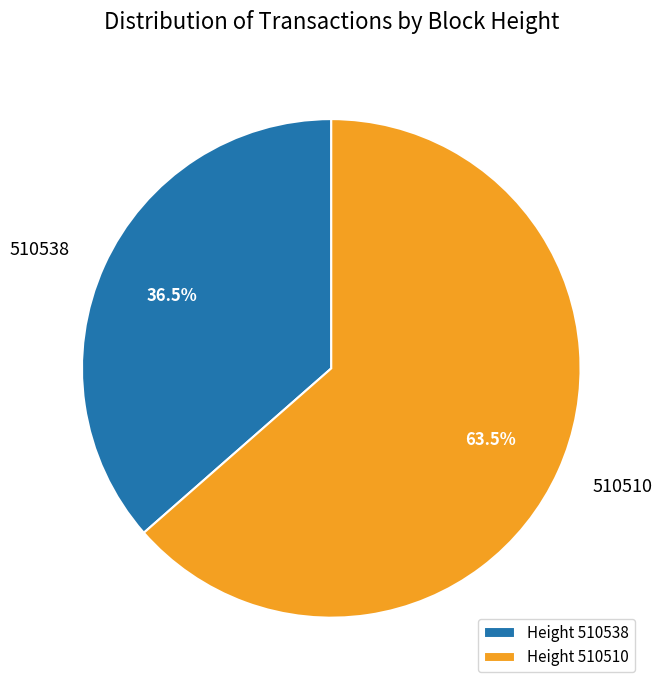

Which has a higher value, 510538 or 510510?

510510